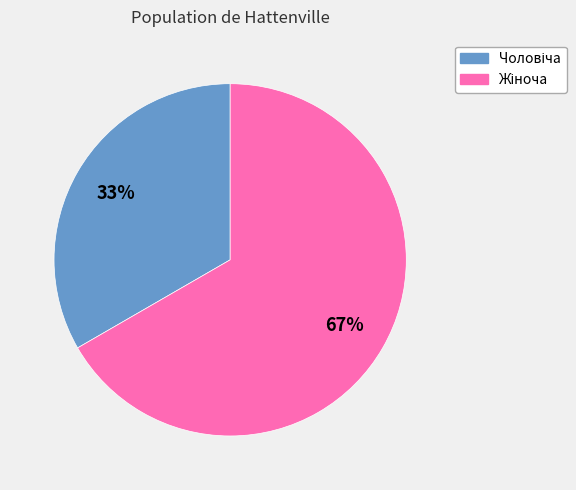

Does any single category account for the majority?

Yes